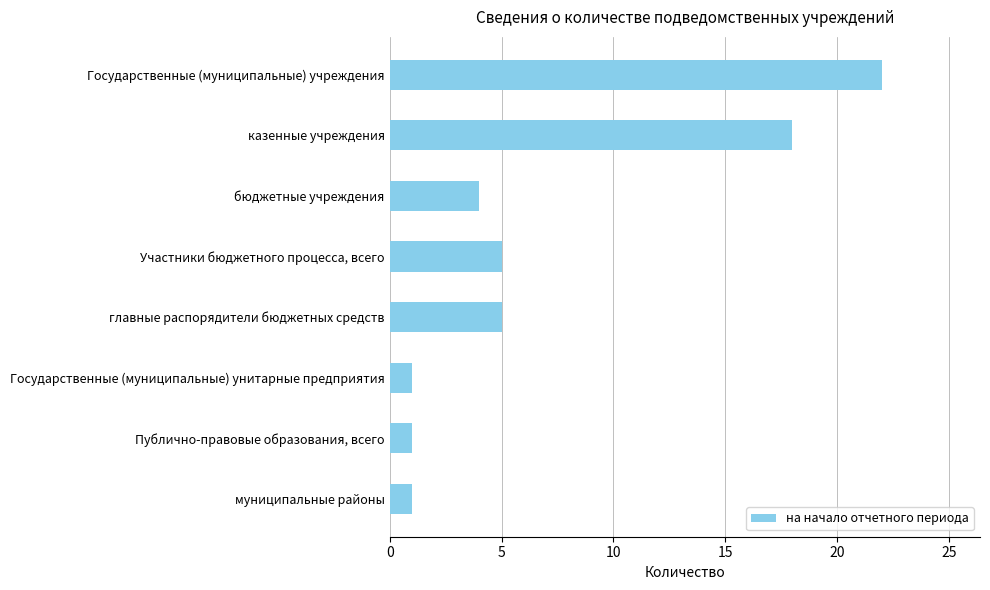

What is the label of the 4th bar from the top?

Участники бюджетного процесса, всего